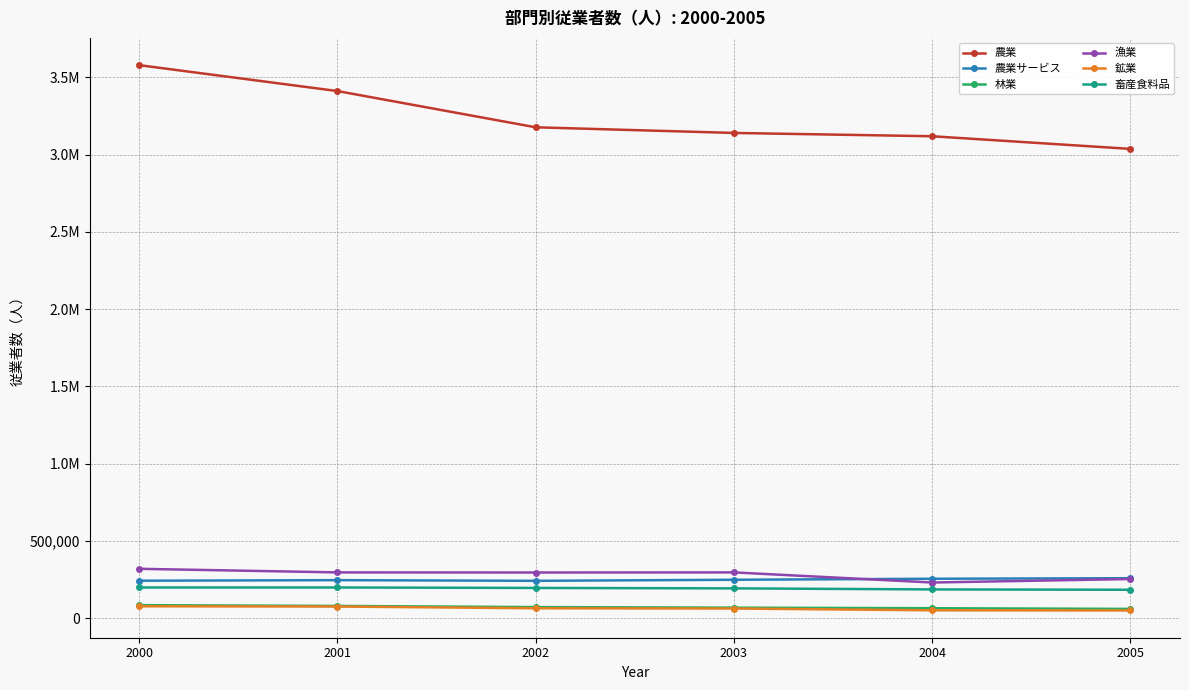

Is the value of 鉱業 at 2001 greater than the value of 林業 at 2000?

No